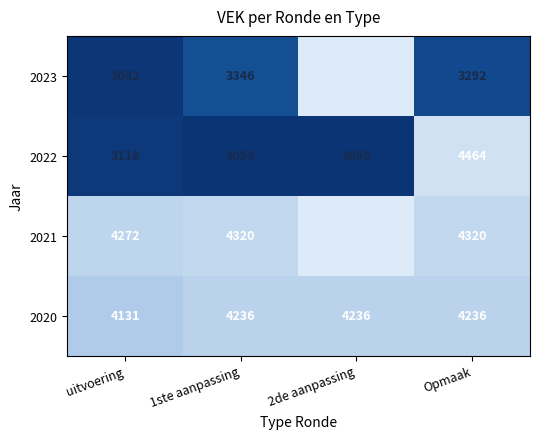

At which label is 2021 closest to 4296?

uitvoering